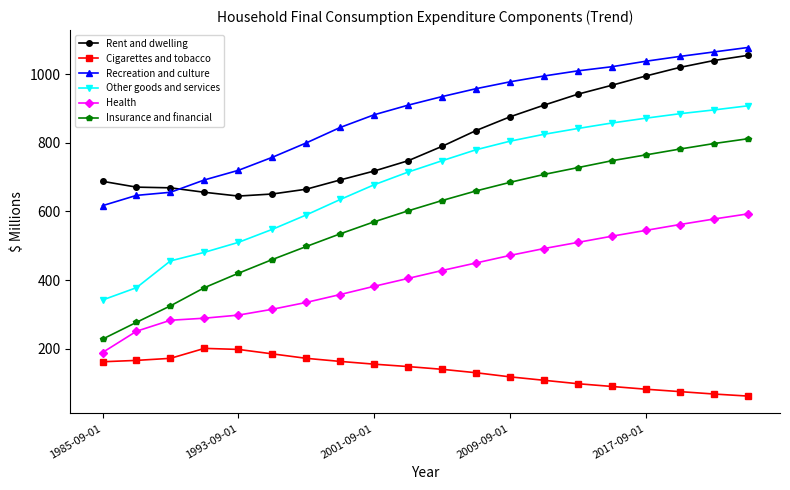

What is the difference between the maximum and minimum values in the Recreation and culture series?

461